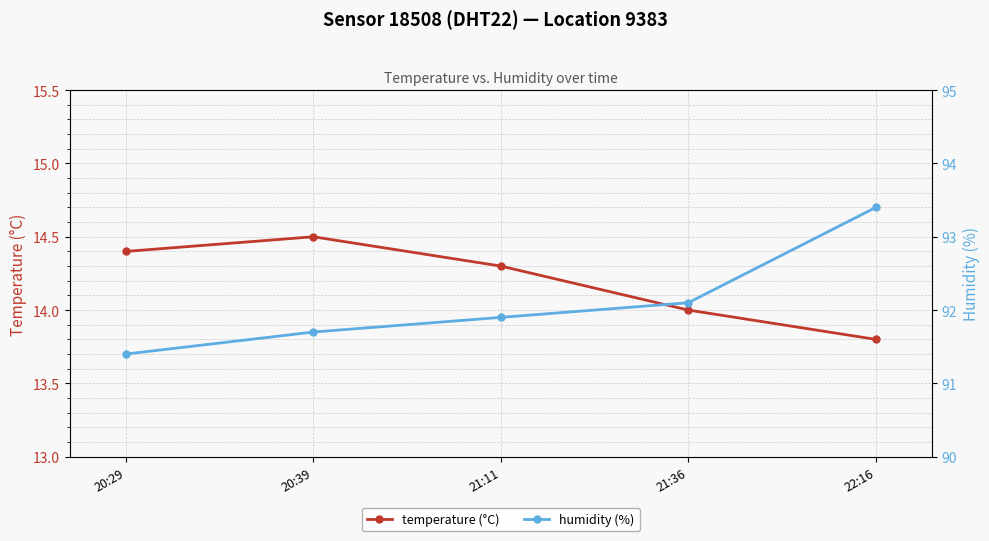

Which category has the lowest value in the temperature (°C) series?

22:16